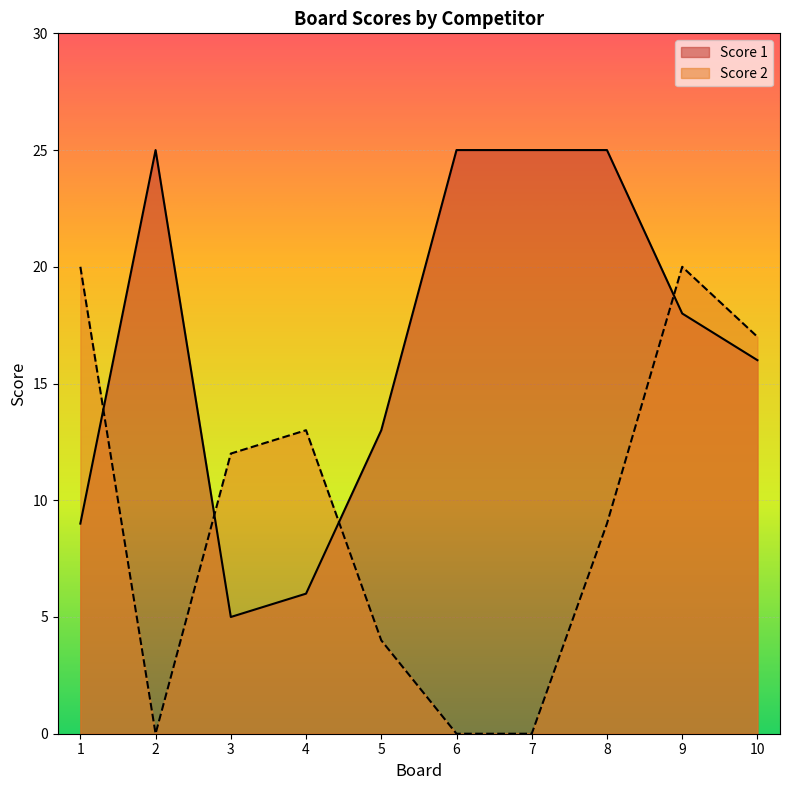

Reading left to right, transcribe all the data shown in this chart.

Score 1: 9	25	5	6	13	25	25	25	18	16
Score 2: 20	0	12	13	4	0	0	9	20	17